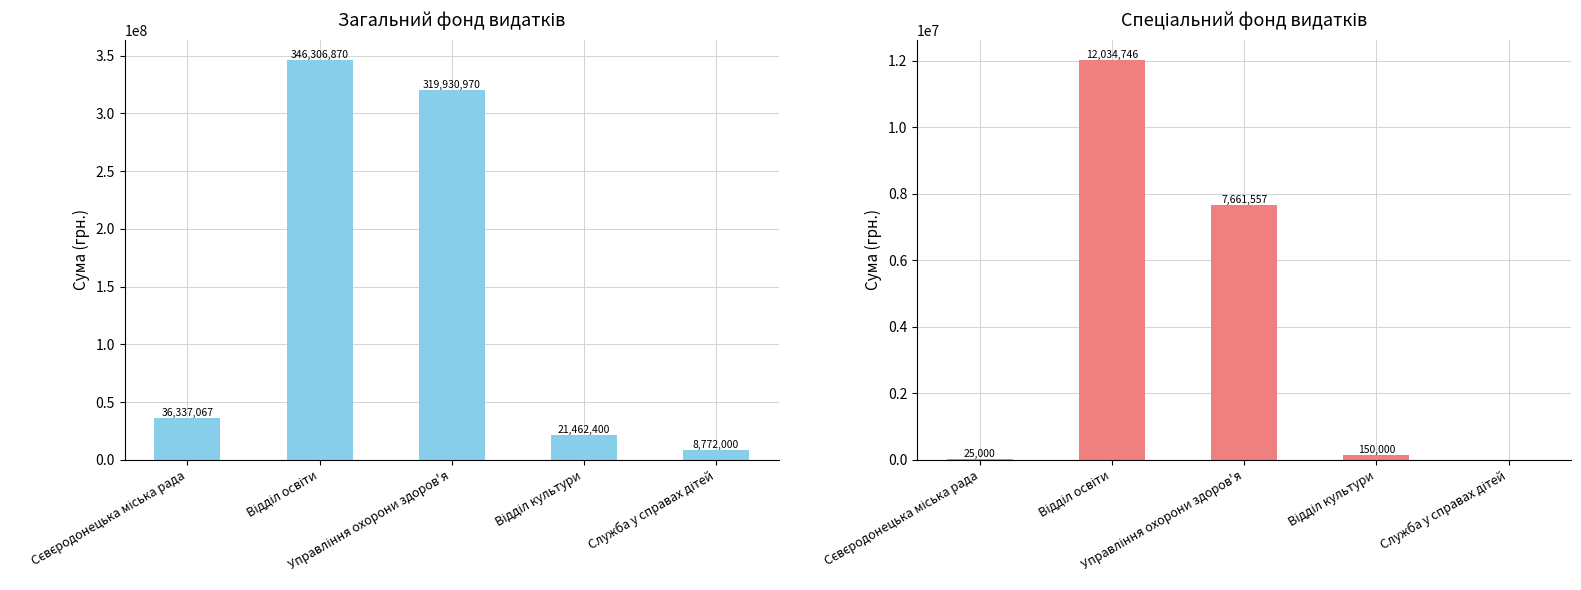

True or false: Спеціальний фонд (усього) has a value of 150000 at Відділ культури.

True